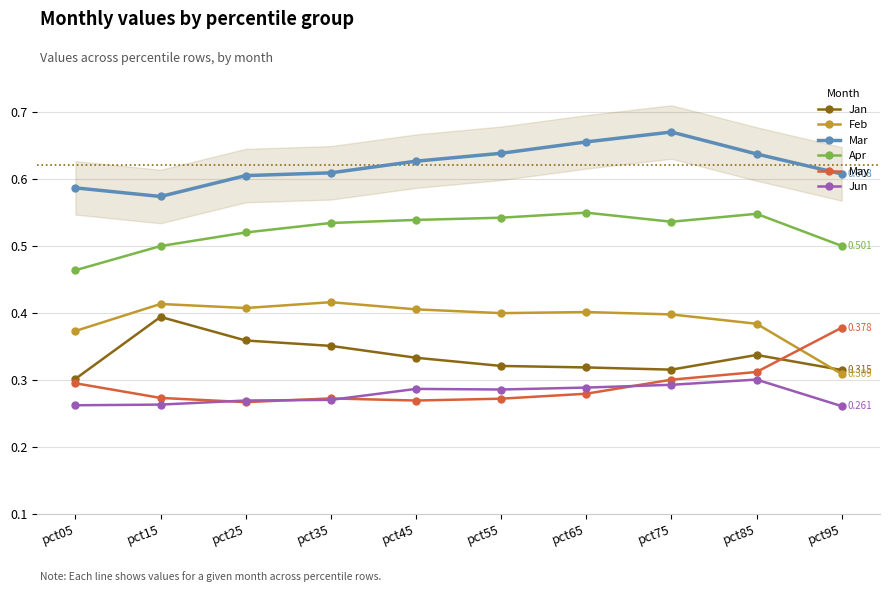

Between pct65 and pct45, which is larger?

pct45